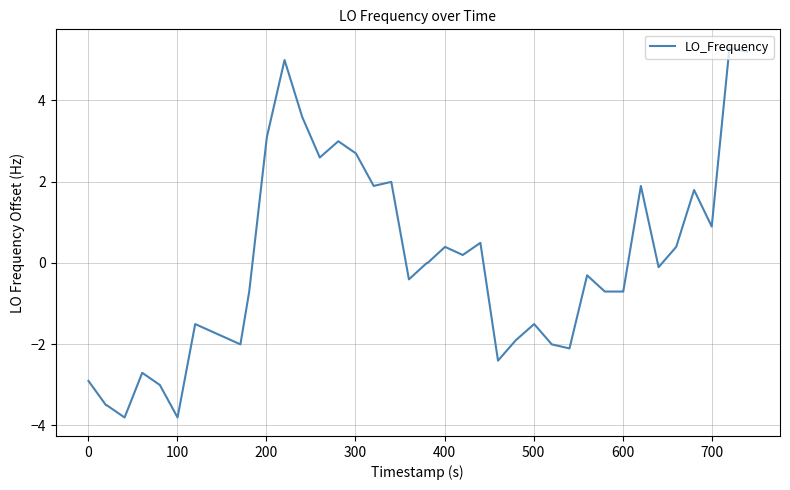

Is this an area chart (filled region under the line)?

No